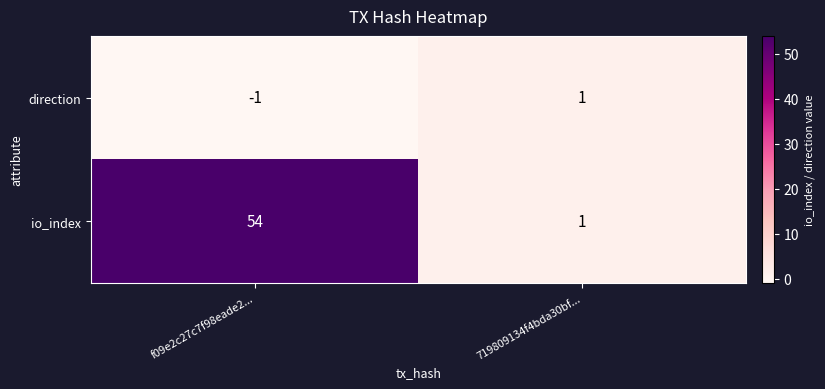

Which label corresponds to the smallest value in the chart?

f09e2c27c7f98eade2...